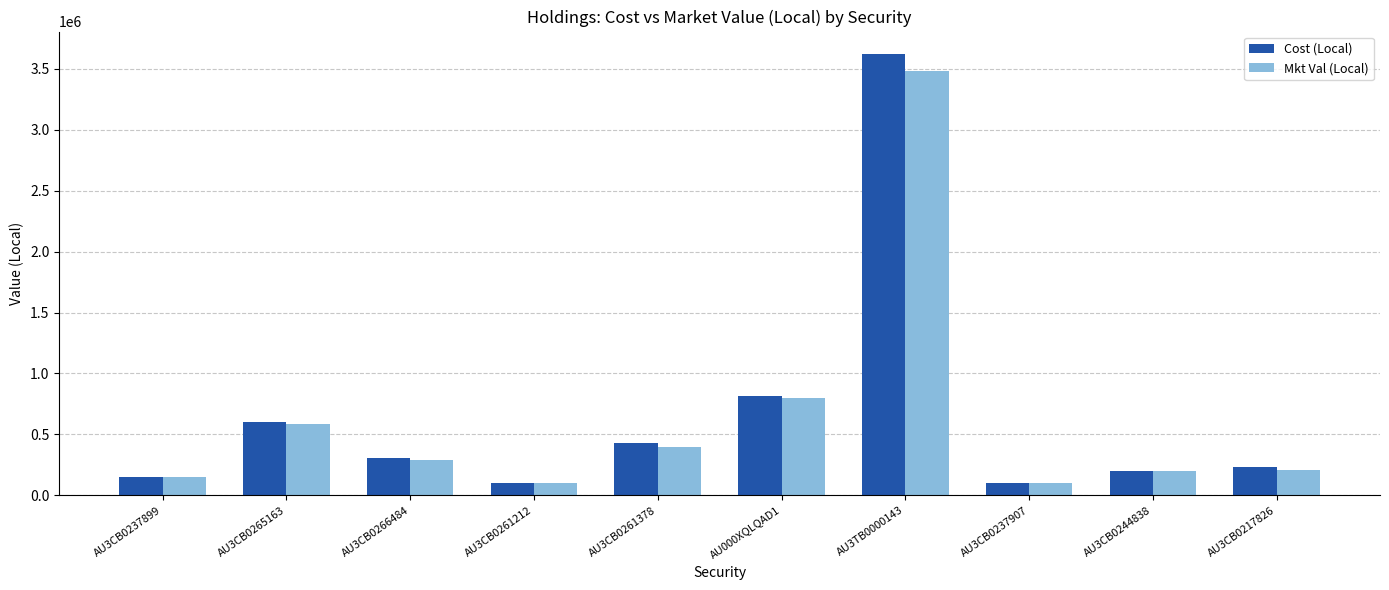

What is the difference between the maximum and minimum values in the Cost (Local) series?

3524672.8